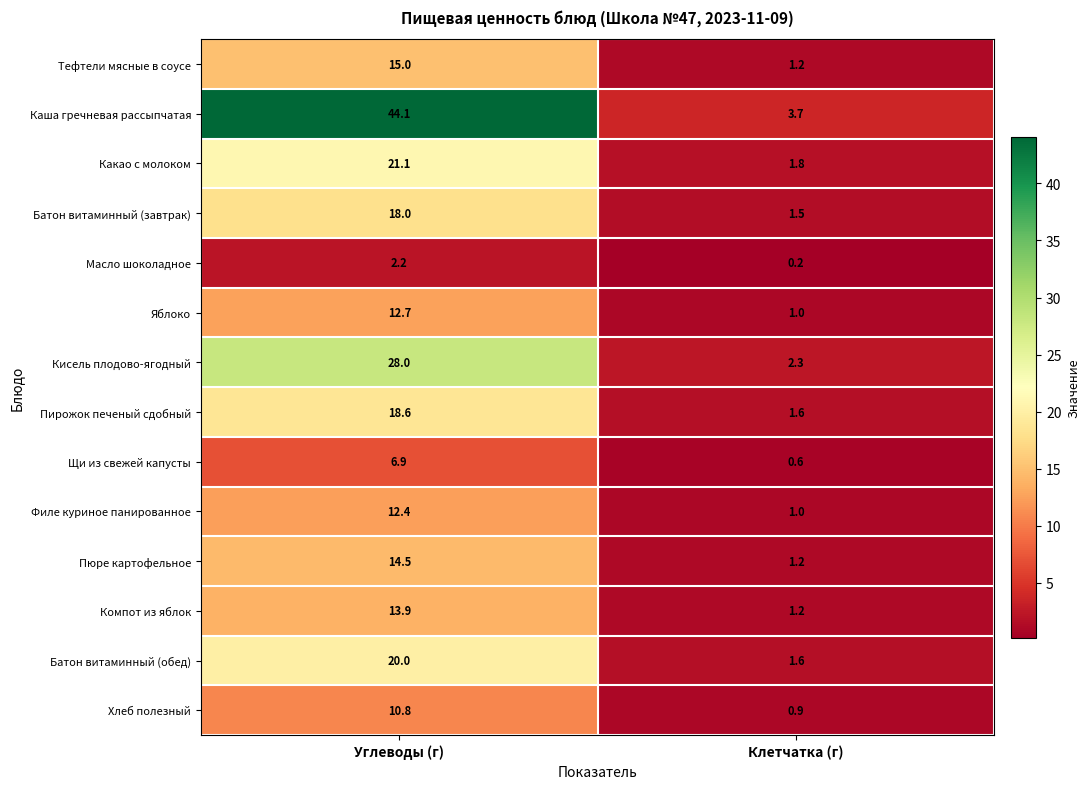

Is it true that Каша гречневая рассыпчатая equals 44.1 at Углеводы (г)?

True